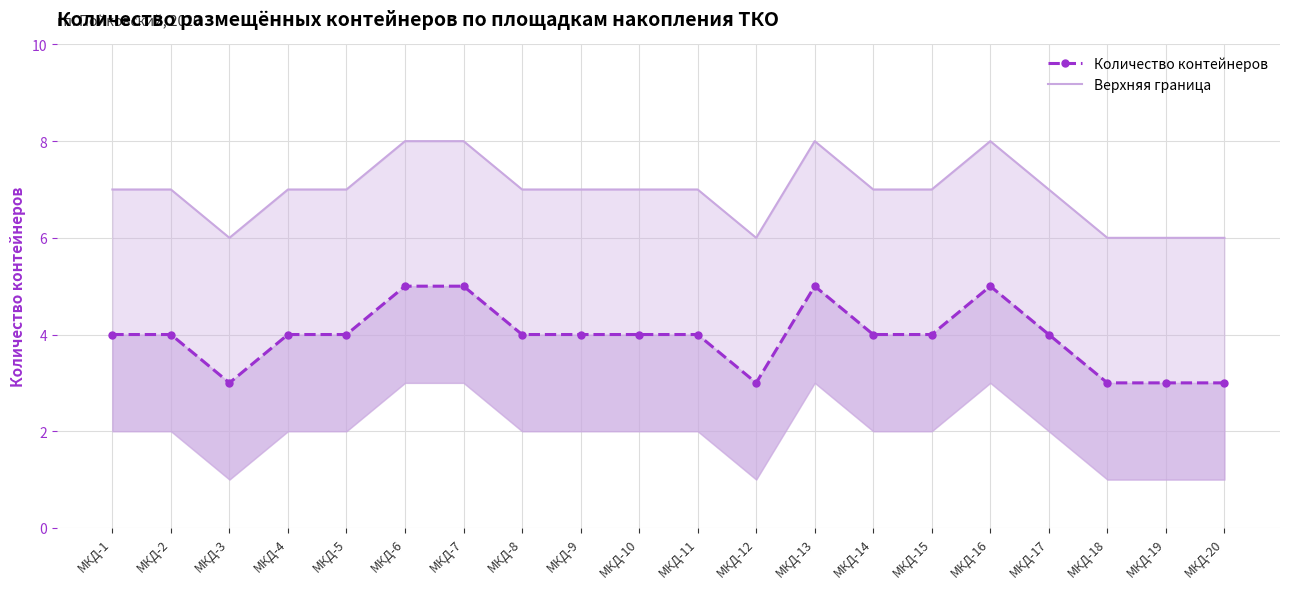

True or false: Количество контейнеров and Верхняя граница cross at least once.

False